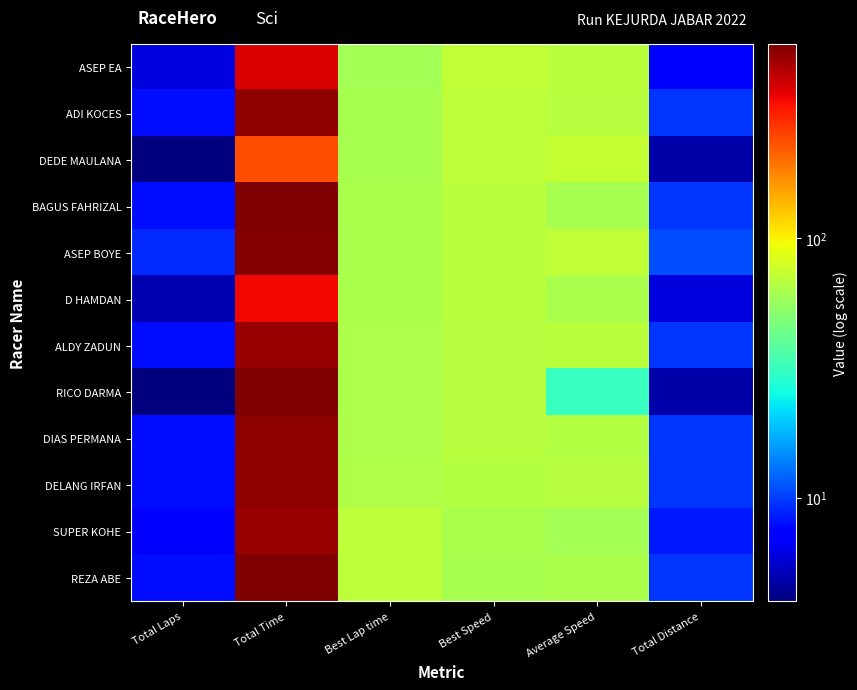

Reading left to right, list all the values displayed in this chart.

ASEP EA: Total Laps=6.0	Total Time=377.4	Best Lap time=60.7	Best Speed=71.1	Average Speed=68.7	Total Distance=7.2
ADI KOCES: Total Laps=8.0	Total Time=509.0	Best Lap time=60.9	Best Speed=70.9	Average Speed=67.9	Total Distance=9.6
DEDE MAULANA: Total Laps=4.0	Total Time=236.2	Best Lap time=61.9	Best Speed=69.8	Average Speed=73.2	Total Distance=4.8
BAGUS FAHRIZAL: Total Laps=8.0	Total Time=558.8	Best Lap time=62.5	Best Speed=69.1	Average Speed=61.8	Total Distance=9.6
ASEP BOYE: Total Laps=9.0	Total Time=548.0	Best Lap time=62.7	Best Speed=68.9	Average Speed=70.9	Total Distance=10.8
D HAMDAN: Total Laps=5.0	Total Time=344.8	Best Lap time=63.1	Best Speed=68.5	Average Speed=62.6	Total Distance=6.0
ALDY ZADUN: Total Laps=8.0	Total Time=504.1	Best Lap time=63.5	Best Speed=68.1	Average Speed=68.6	Total Distance=9.6
RICO DARMA: Total Laps=4.0	Total Time=550.3	Best Lap time=63.6	Best Speed=67.9	Average Speed=31.4	Total Distance=4.8
DIAS PERMANA: Total Laps=8.0	Total Time=517.4	Best Lap time=63.7	Best Speed=67.8	Average Speed=66.8	Total Distance=9.6
DELANG IRFAN: Total Laps=8.0	Total Time=514.6	Best Lap time=64.7	Best Speed=66.8	Average Speed=67.2	Total Distance=9.6
SUPER KOHE: Total Laps=7.0	Total Time=498.7	Best Lap time=69.6	Best Speed=62.1	Average Speed=60.6	Total Distance=8.4
REZA ABE: Total Laps=8.0	Total Time=550.5	Best Lap time=70.8	Best Speed=61.0	Average Speed=62.8	Total Distance=9.6